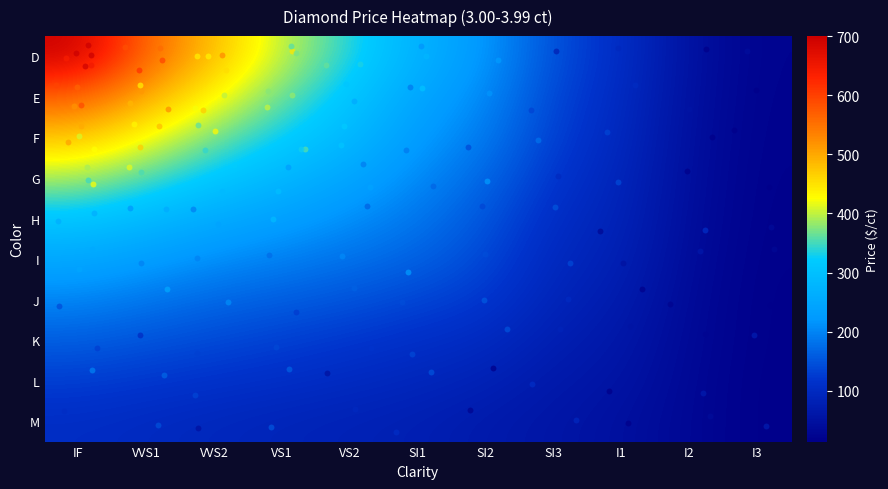

Reading left to right, what are all the values shown in this chart?

D: IF=700	VVS1=560	VVS2=480	VS1=400	VS2=340	SI1=270	SI2=220	SI3=145	I1=107	I2=49	I3=21
E: IF=565	VVS1=495	VVS2=430	VS1=365	VS2=310	SI1=245	SI2=205	SI3=136	I1=102	I2=47	I3=20
F: IF=475	VVS1=425	VVS2=370	VS1=325	VS2=285	SI1=225	SI2=190	SI3=129	I1=97	I2=45	I3=19
G: IF=390	VVS1=355	VVS2=315	VS1=280	VS2=245	SI1=205	SI2=170	SI3=117	I1=91	I2=43	I3=18
H: IF=310	VVS1=285	VVS2=255	VS1=235	VS2=210	SI1=185	SI2=152	SI3=105	I1=86	I2=41	I3=17
I: IF=250	VVS1=230	VVS2=210	VS1=195	VS2=180	SI1=165	SI2=138	SI3=96	I1=80	I2=38	I3=16
J: IF=200	VVS1=185	VVS2=170	VS1=160	VS2=150	SI1=135	SI2=122	SI3=87	I1=71	I2=35	I3=15
K: IF=160	VVS1=150	VVS2=140	VS1=130	VS2=120	SI1=110	SI2=100	SI3=76	I1=62	I2=33	I3=15
L: IF=128	VVS1=121	VVS2=114	VS1=108	VS2=100	SI1=92	SI2=82	SI3=65	I1=55	I2=31	I3=14
M: IF=105	VVS1=99	VVS2=93	VS1=87	VS2=82	SI1=77	SI2=67	SI3=58	I1=47	I2=30	I3=14